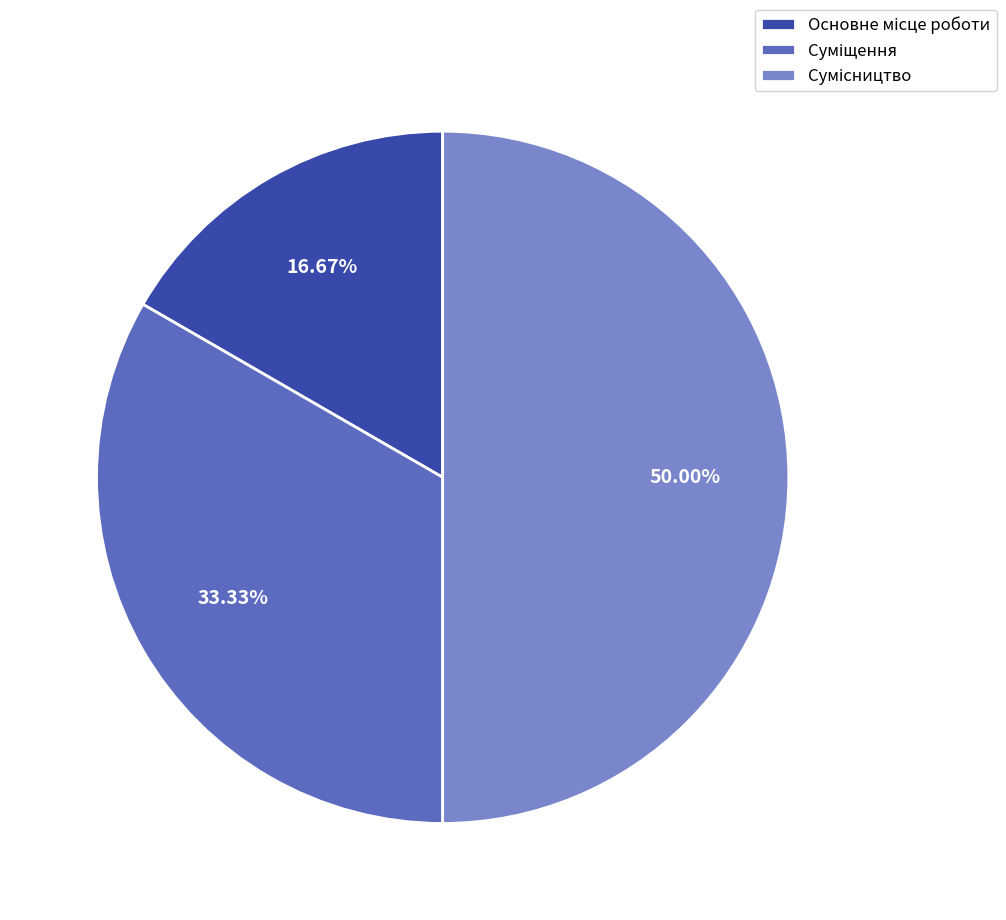

Which category has the biggest portion of the pie?

Сумісництво